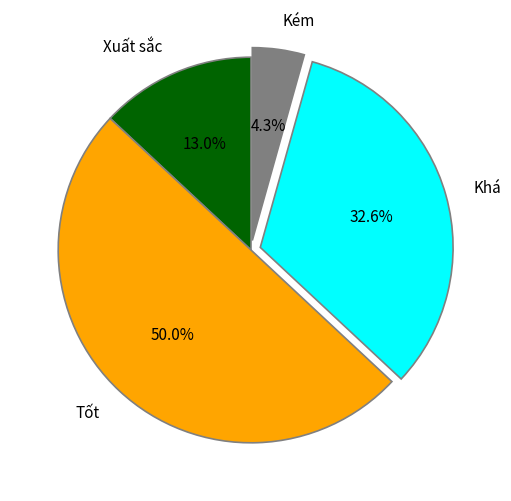

What percentage is NOT represented by Kém?

95.7%